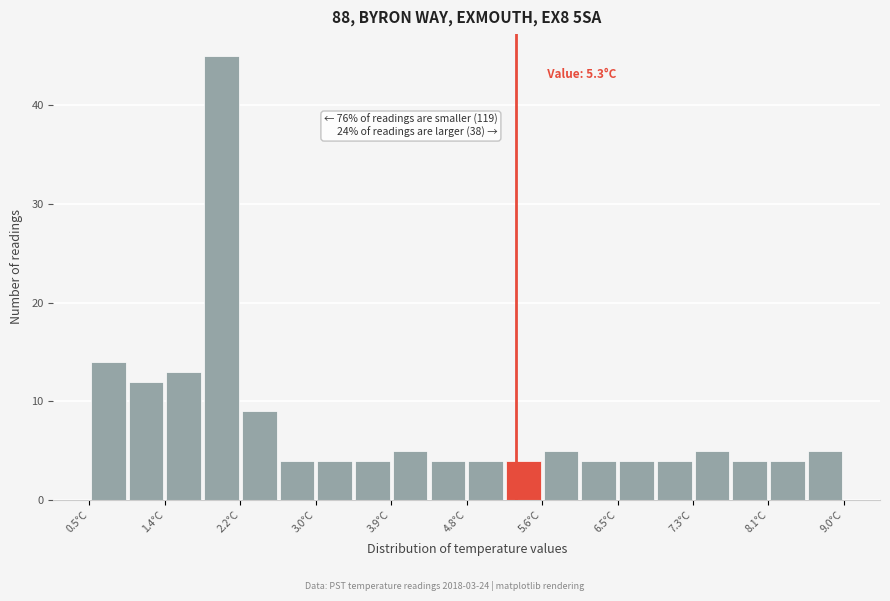

Which range on the x-axis has the tallest bar?

1.8 to 2.2